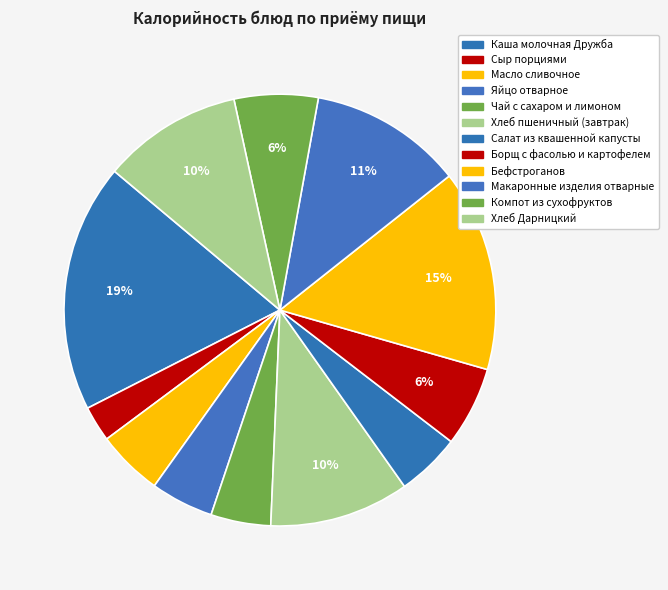

Is there any slice that represents more than half of the pie?

No